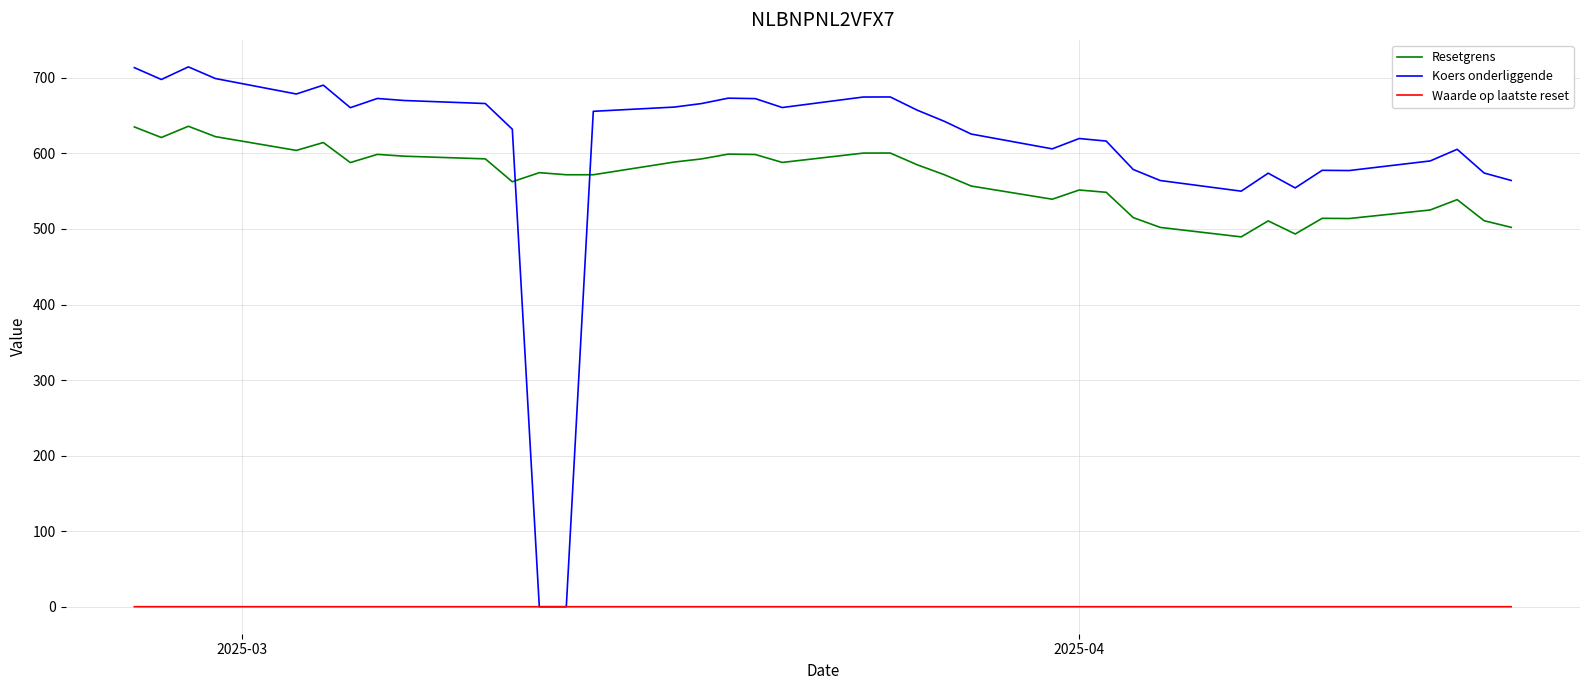

Count the Waarde op laatste reset values in the range 0 to 1.

38